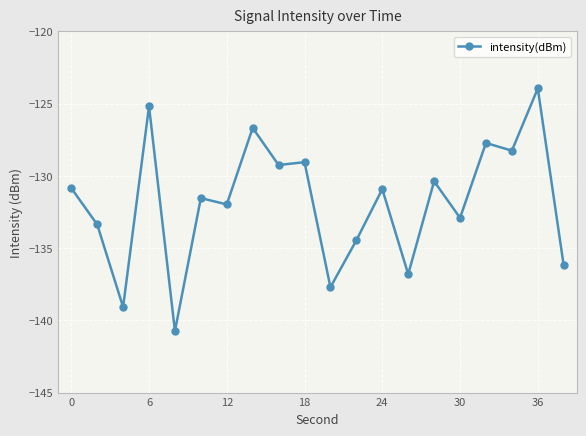

What is the greatest value displayed?

-123.9